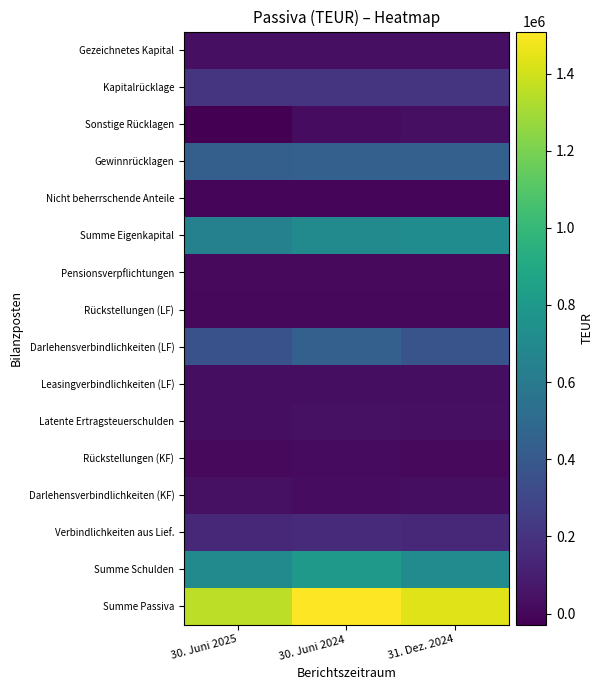

What is the difference between the highest and lowest values at 30. Juni 2024?

1508412